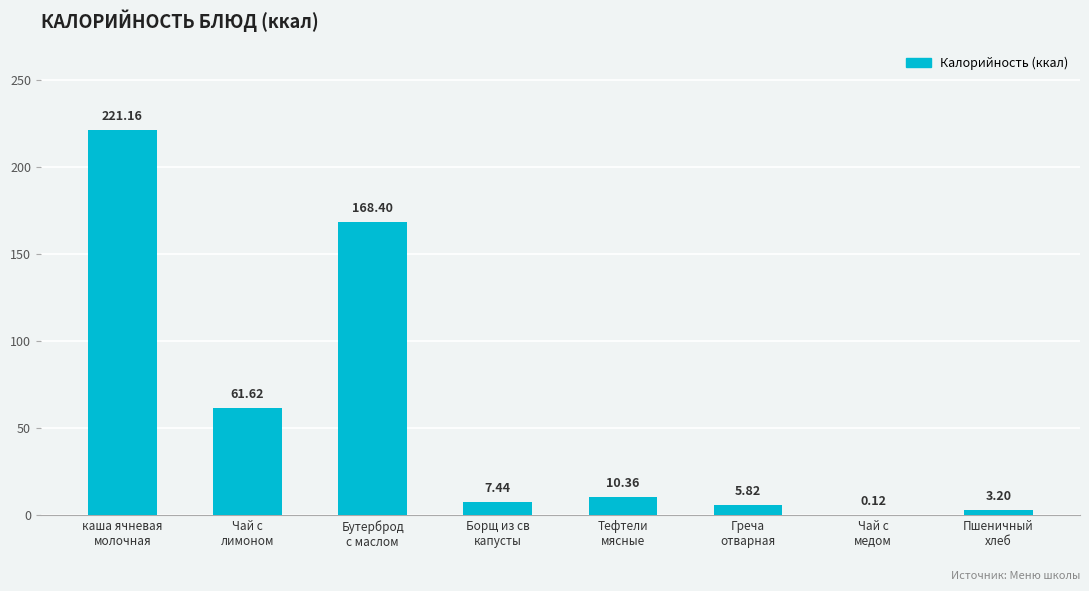

What is the sum of all values?

478.1